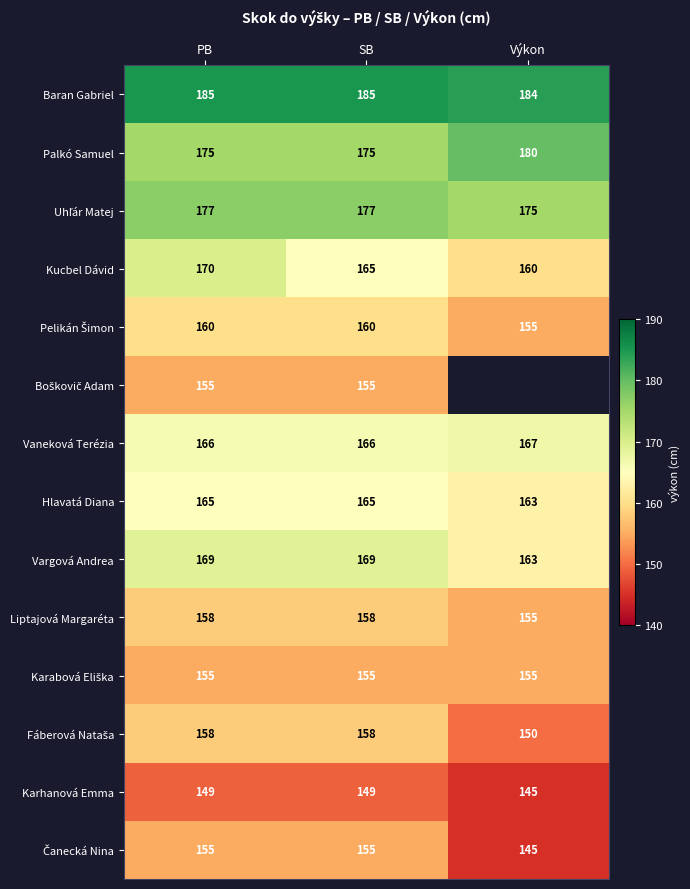

What is the total value across all series at PB?

2297